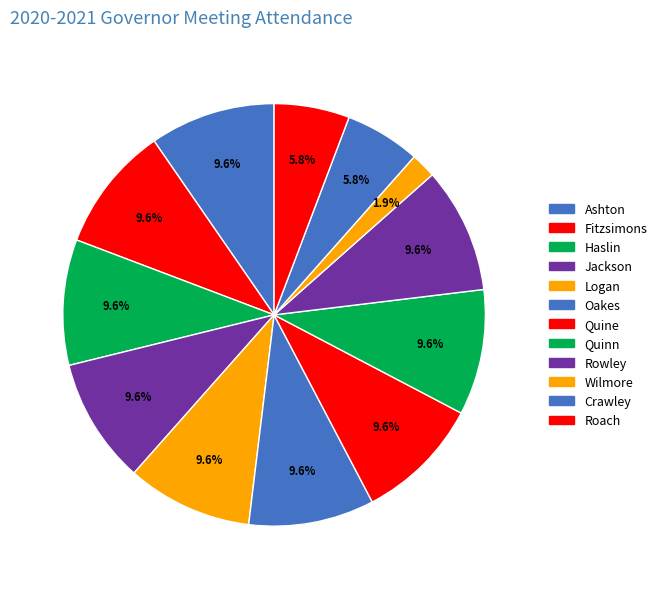

Is there a majority slice in this chart?

No